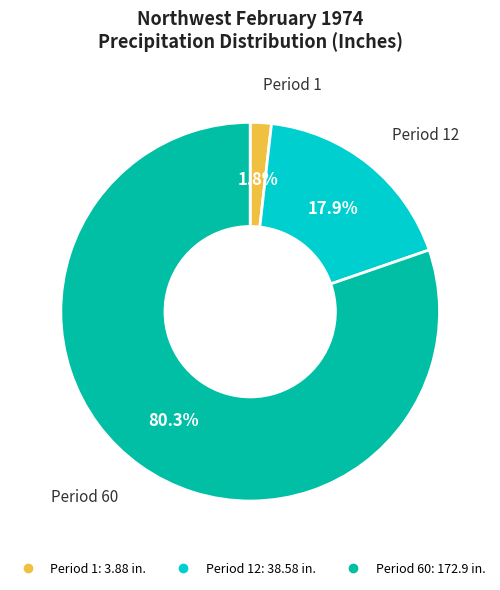

Is there any slice that represents more than half of the pie?

Yes